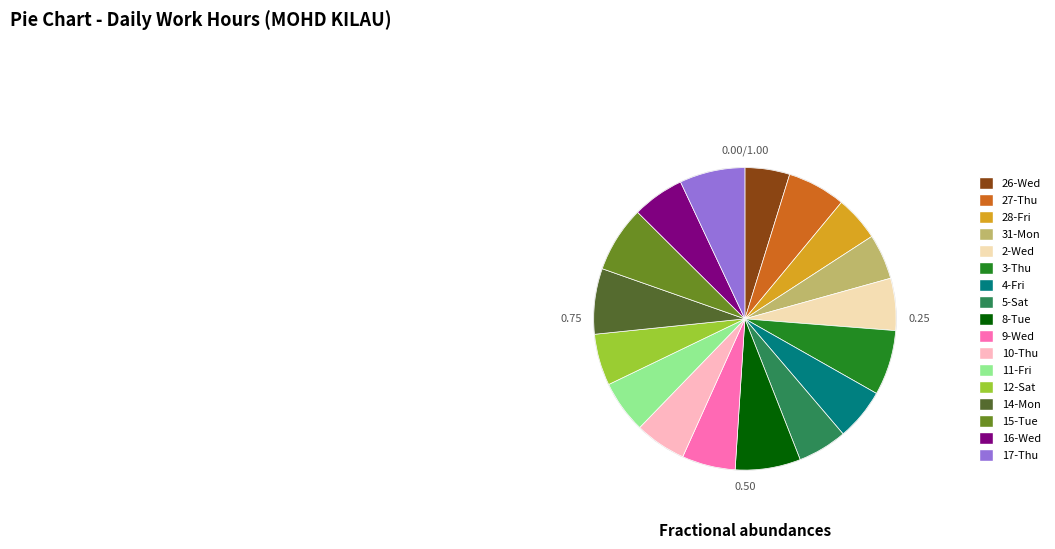

Is the sum of 31-Mon and 17-Thu greater than half?

No